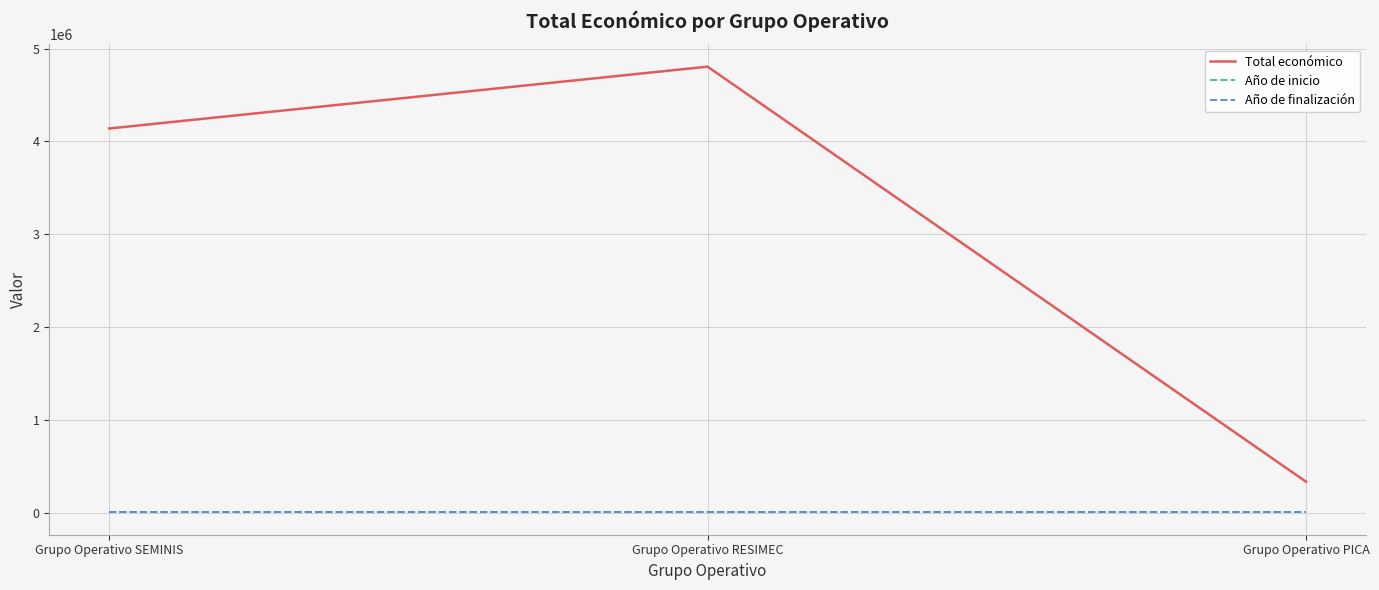

Which series has the largest total across all categories?

Total económico